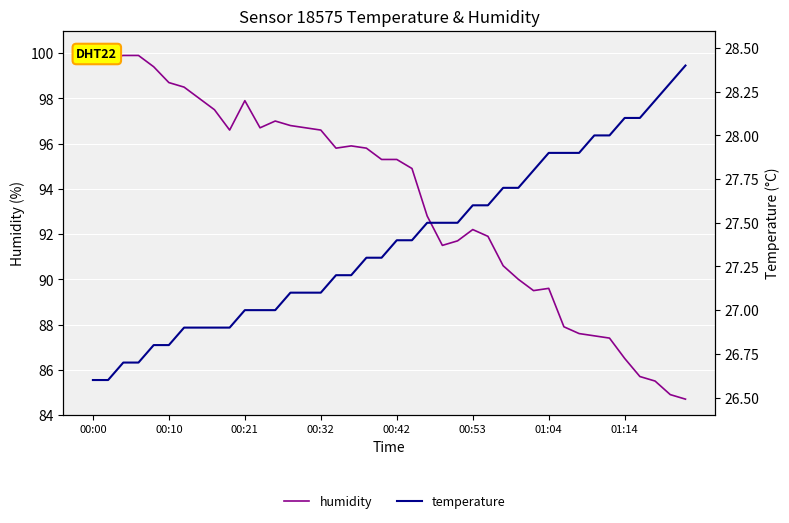

What is the minimum value for humidity?

84.7